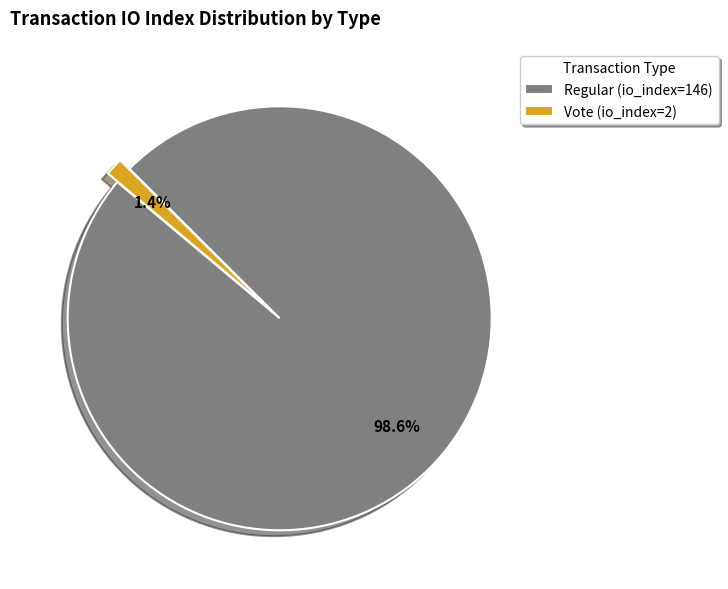

The Vote (io_index=2) slice represents 11% of the pie. True or false?

False